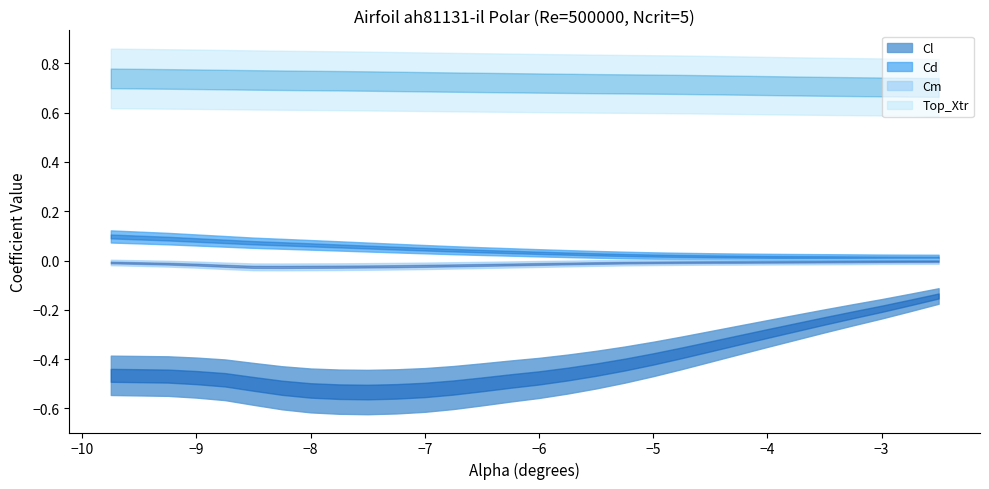

The Cd series shows 0.0 at -5.75. True or false?

True